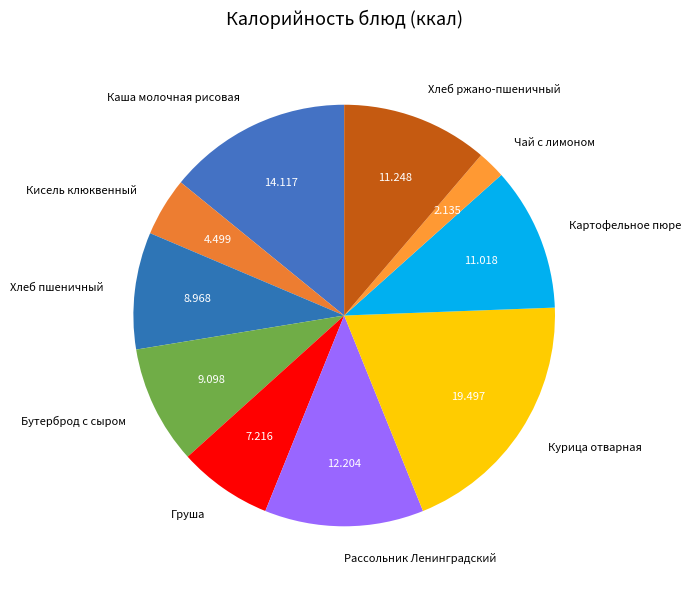

How many slices are in this pie chart?

10